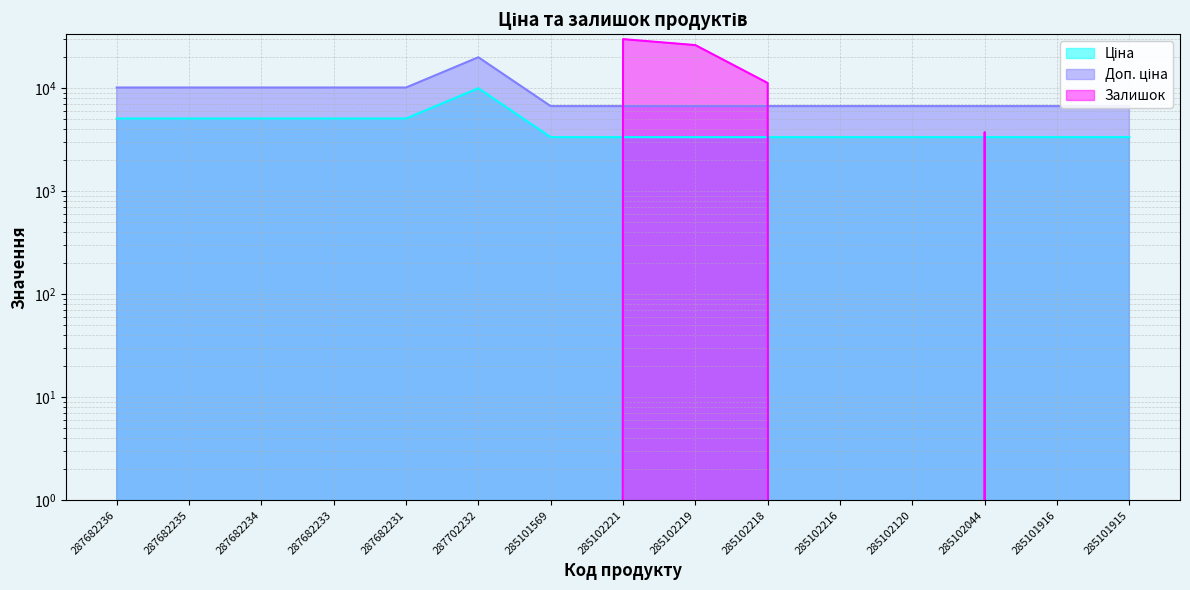

After their last crossing, which series has the higher values: Доп. ціна or Залишок?

Доп. ціна